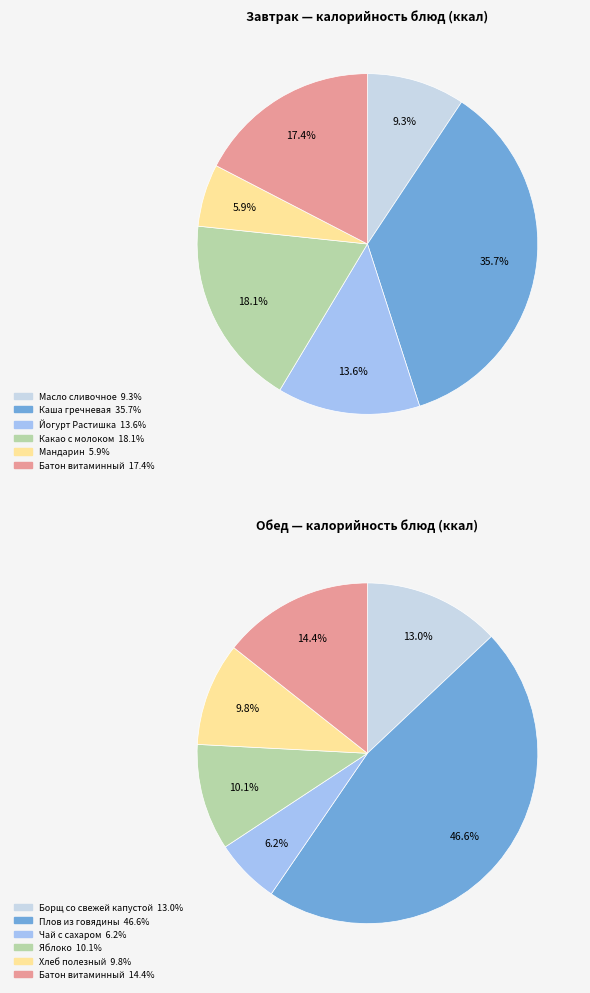

Count the number of slices in the pie.

6